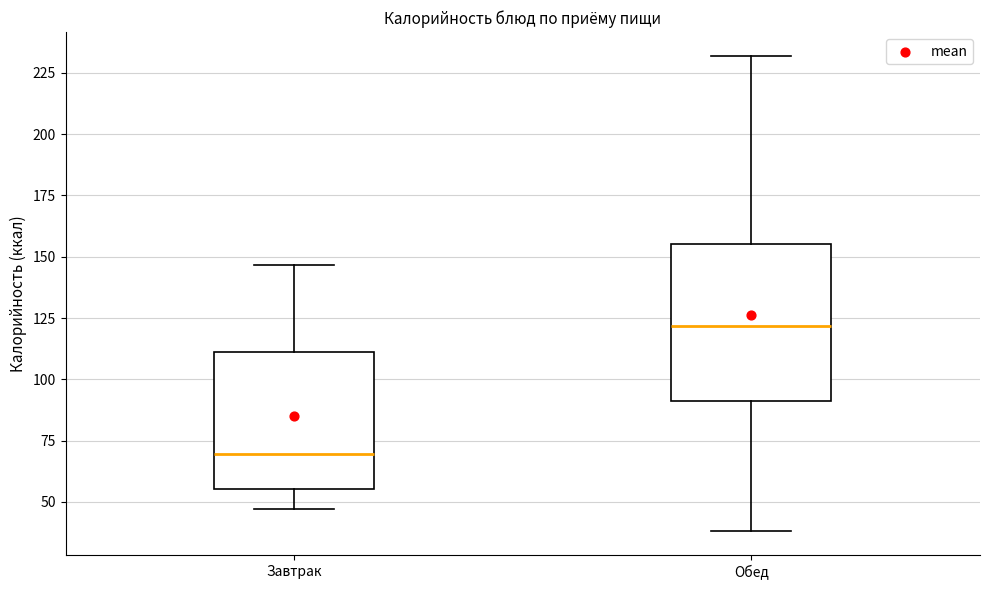

Which box is the tallest, from its lower edge to its upper edge?

Обед